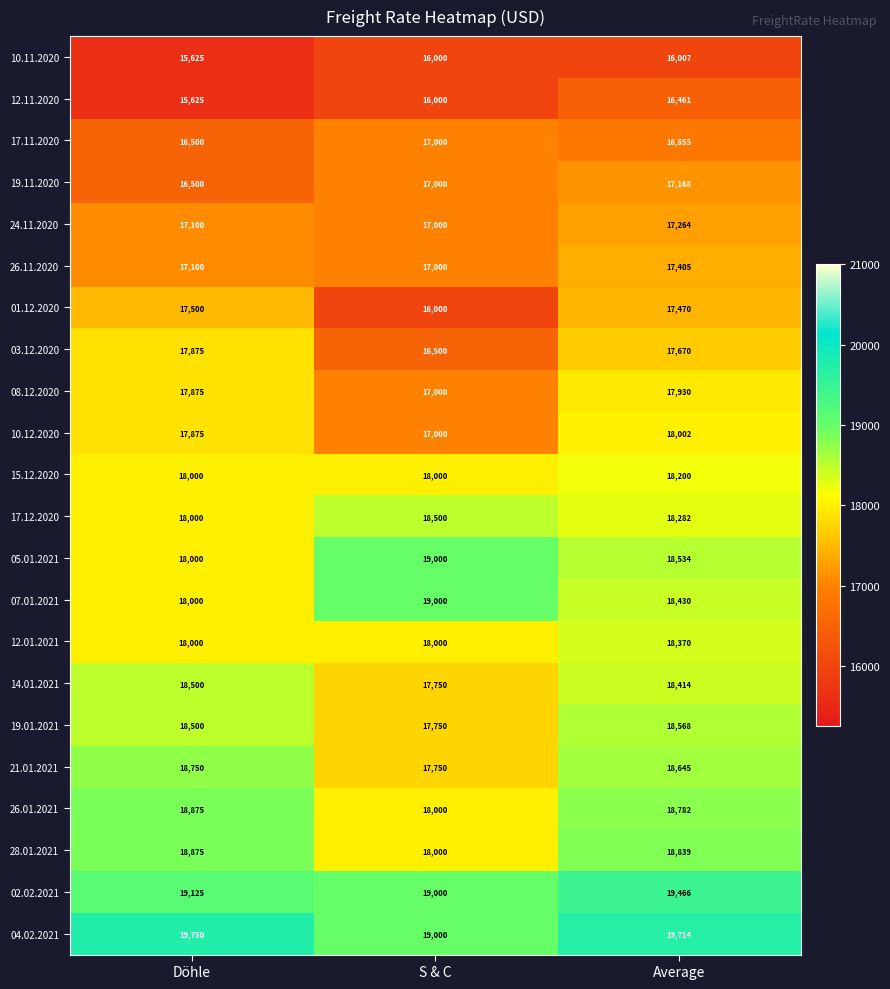

Which series changed the most between Döhle and Average?

12.11.2020